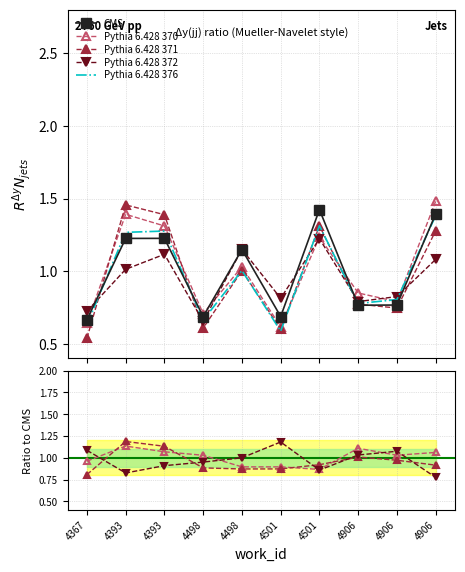

What is the value of the Pythia 6.428 370 point at the 6th from the left?

0.9